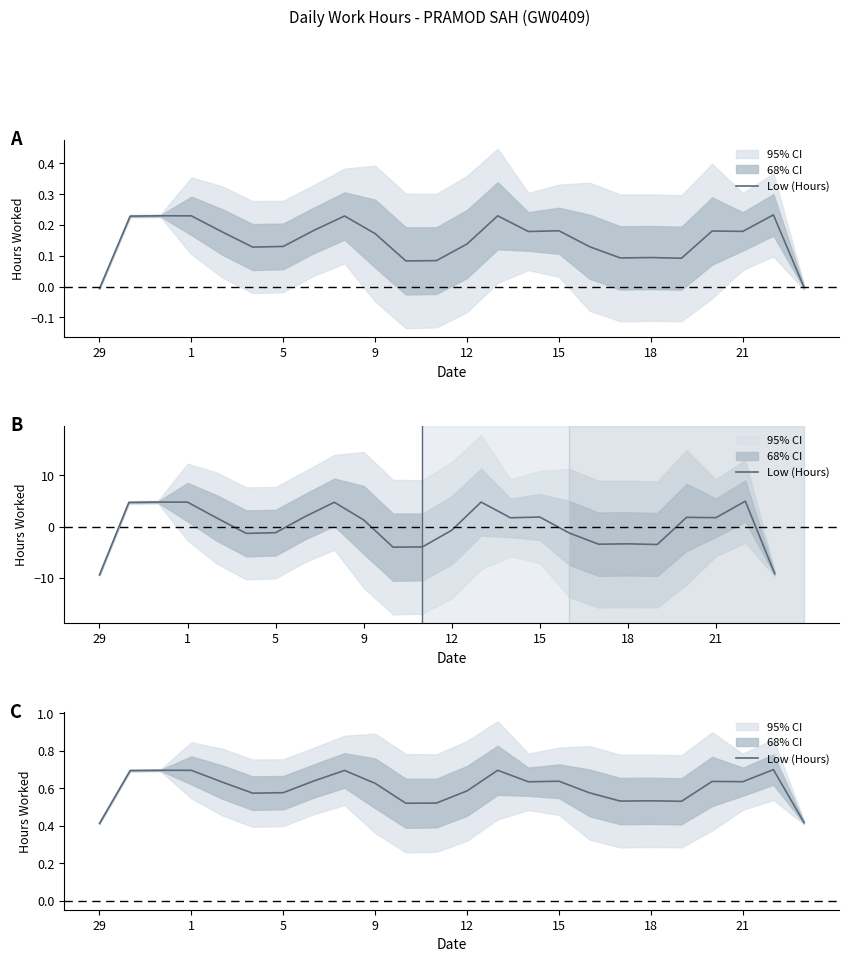

How many interior local valleys (lower than both neighbors) does the data have?

6